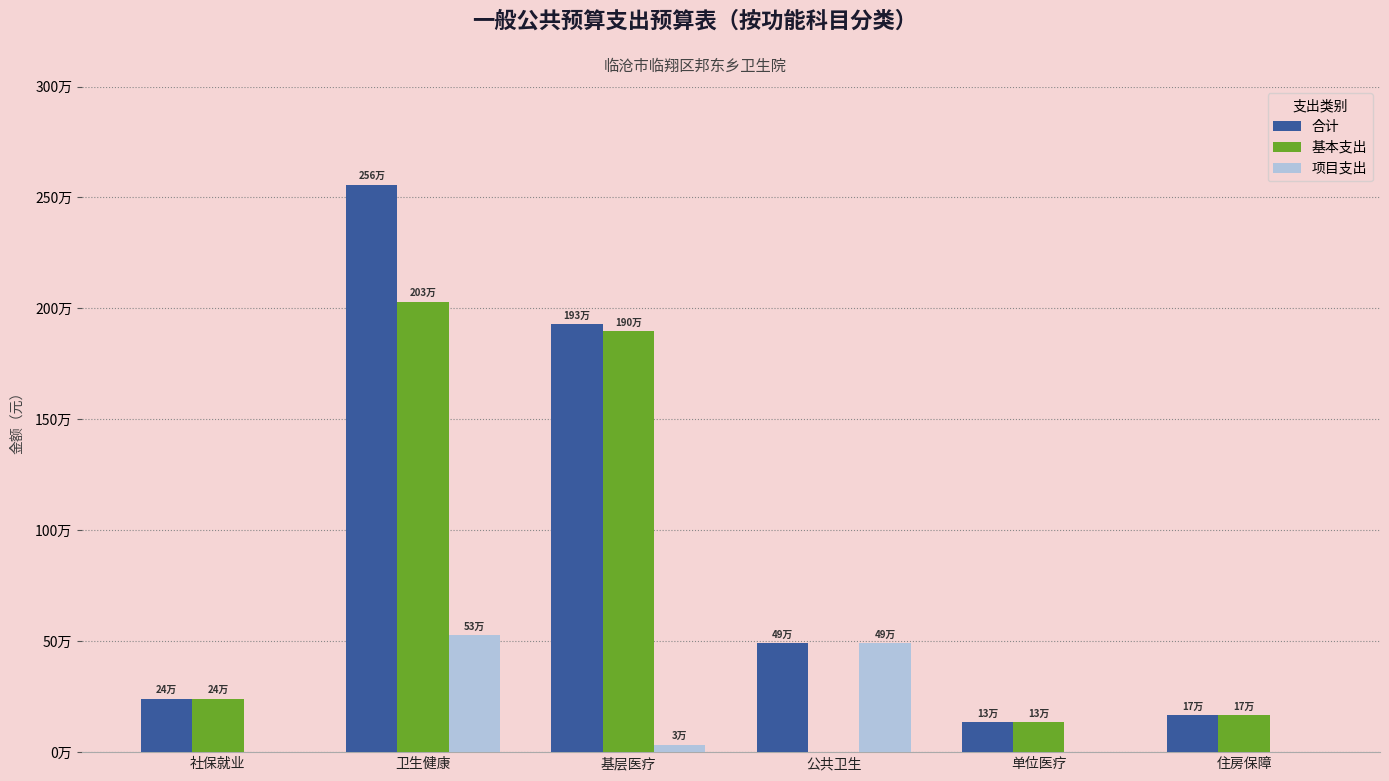

The value of 合计 at 单位医疗 is 210717.9. True or false?

False